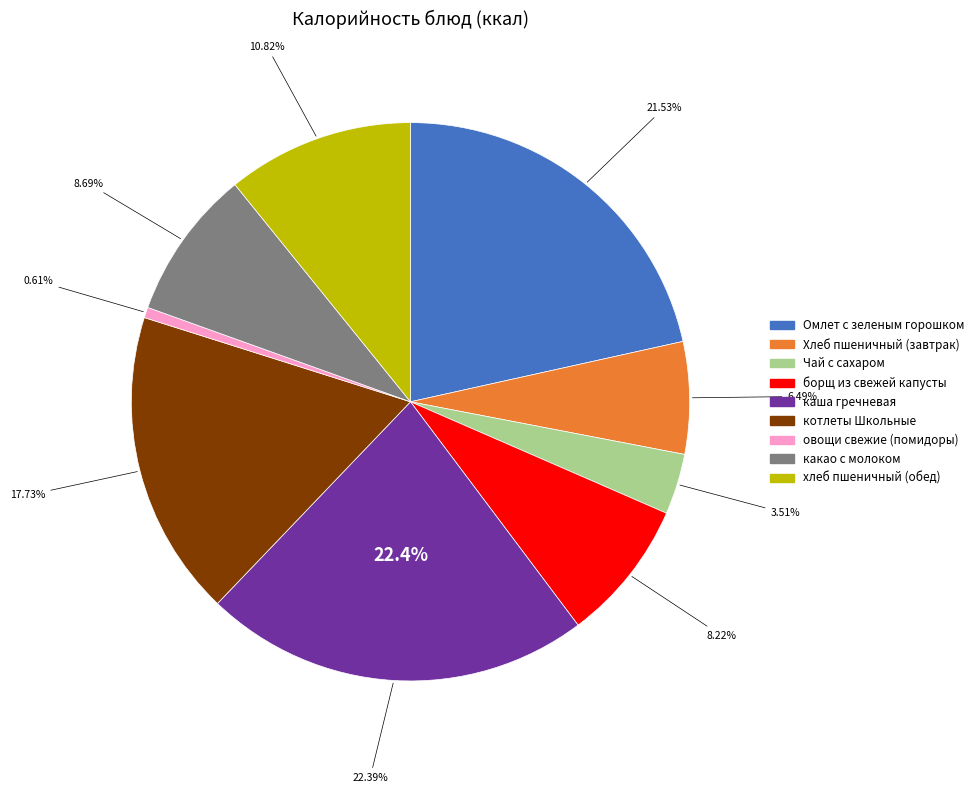

What is the smallest slice in the pie chart?

овощи свежие (помидоры)